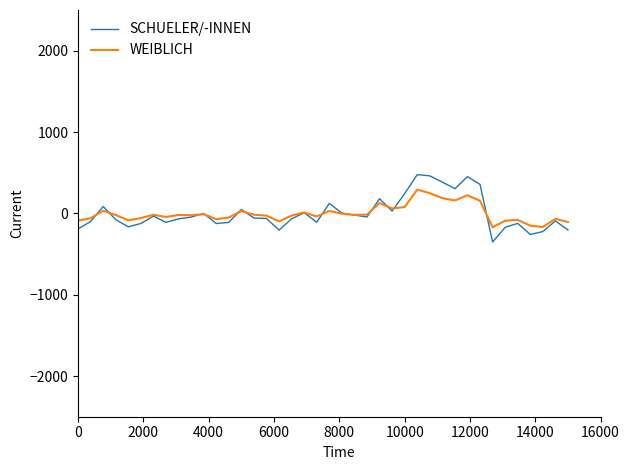

What are all the series names shown in the legend?

SCHUELER/-INNEN, WEIBLICH